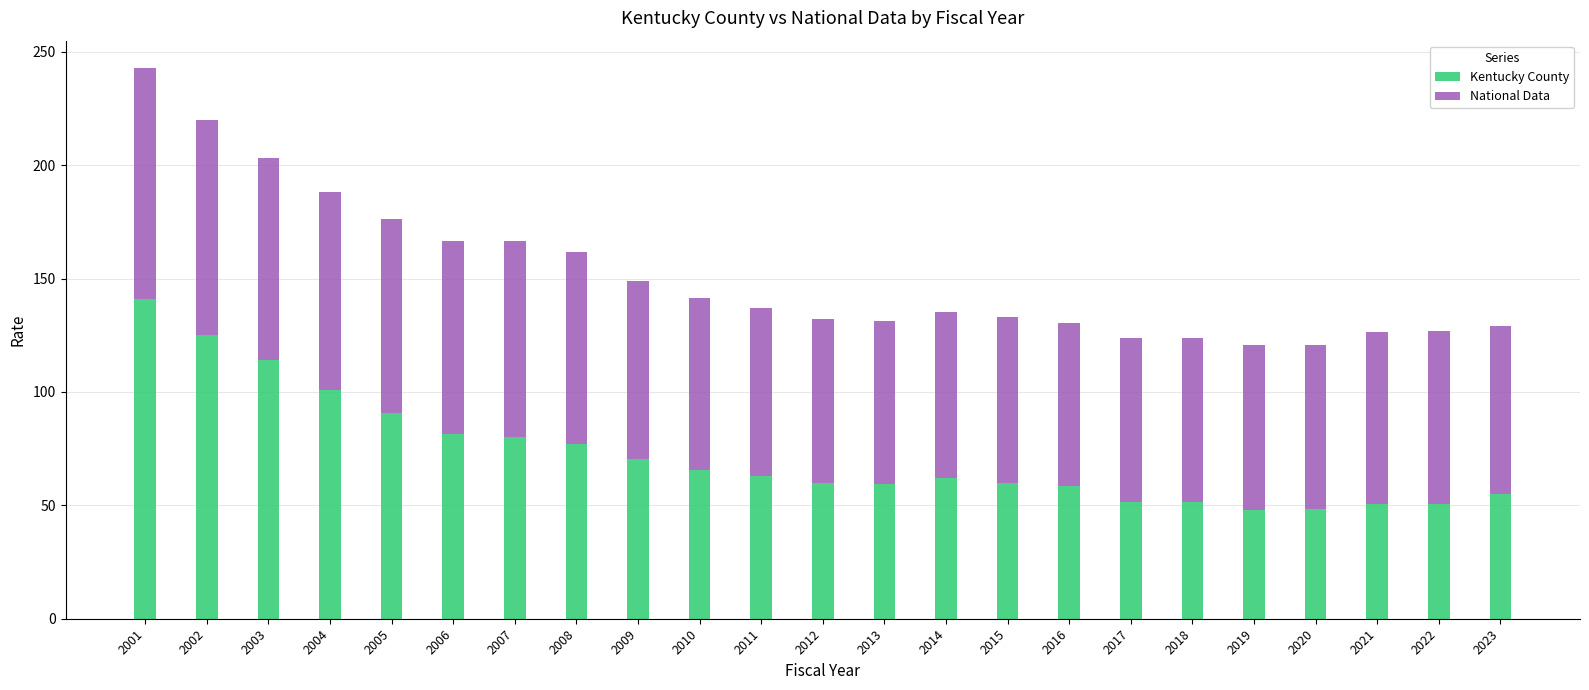

Count the number of categories in the chart.

23